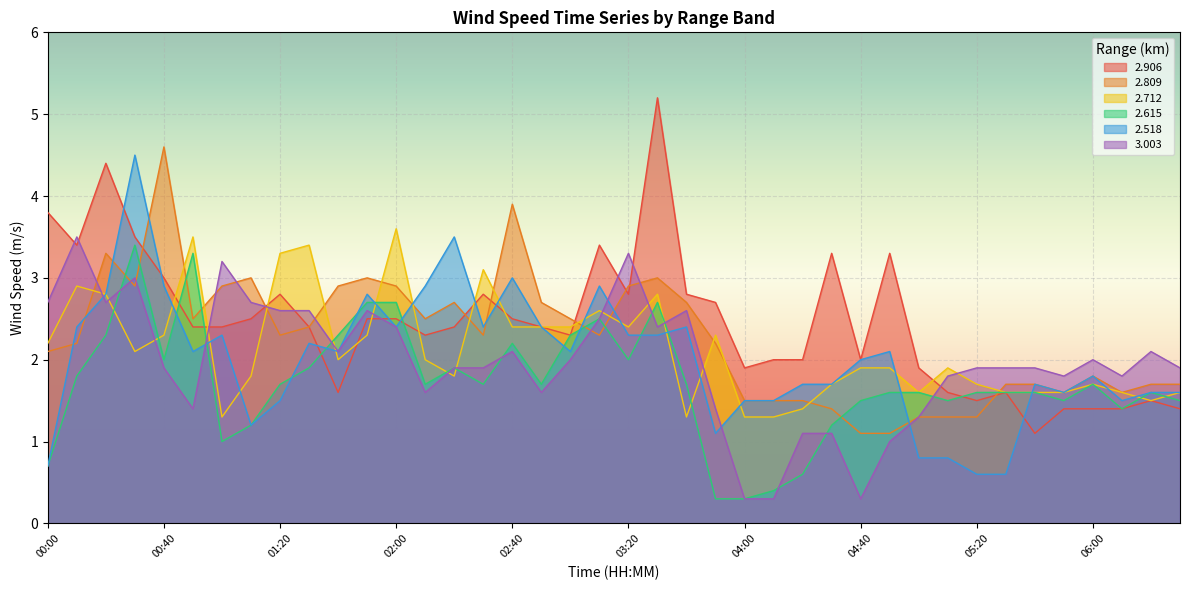

What is the label of the 37th point from the left?

06:00